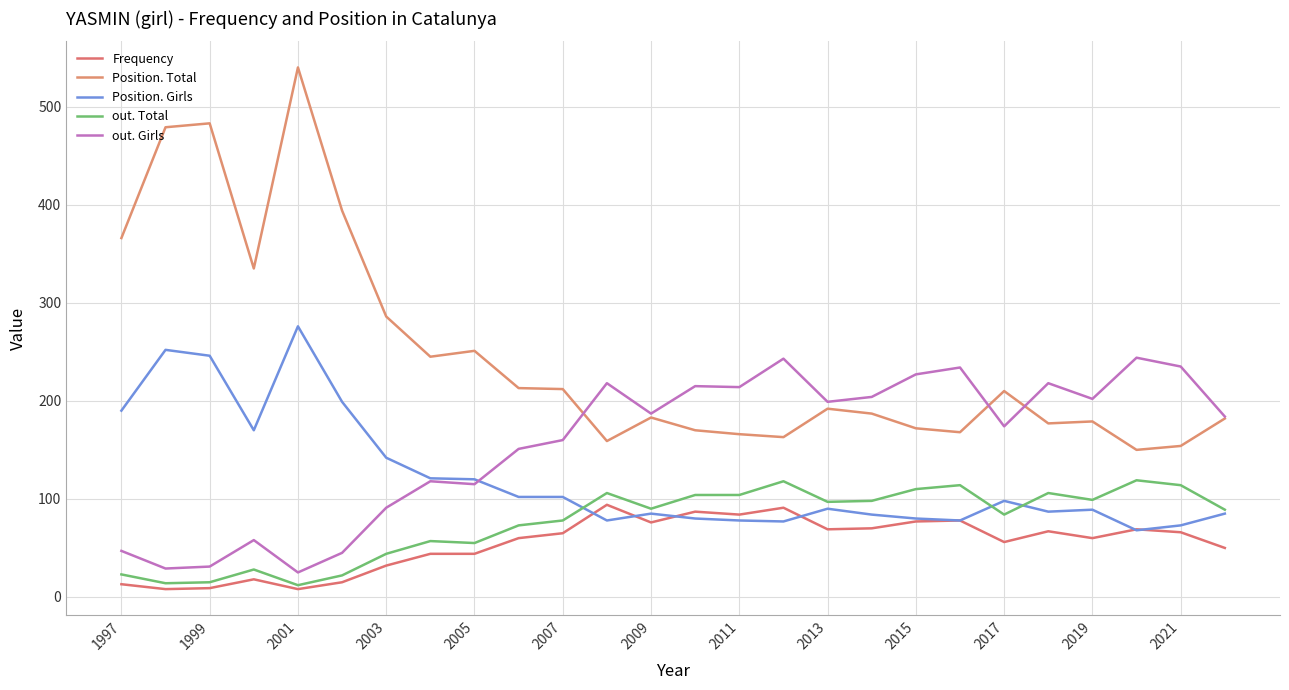

At how many categories does at least one series exceed 497?

1